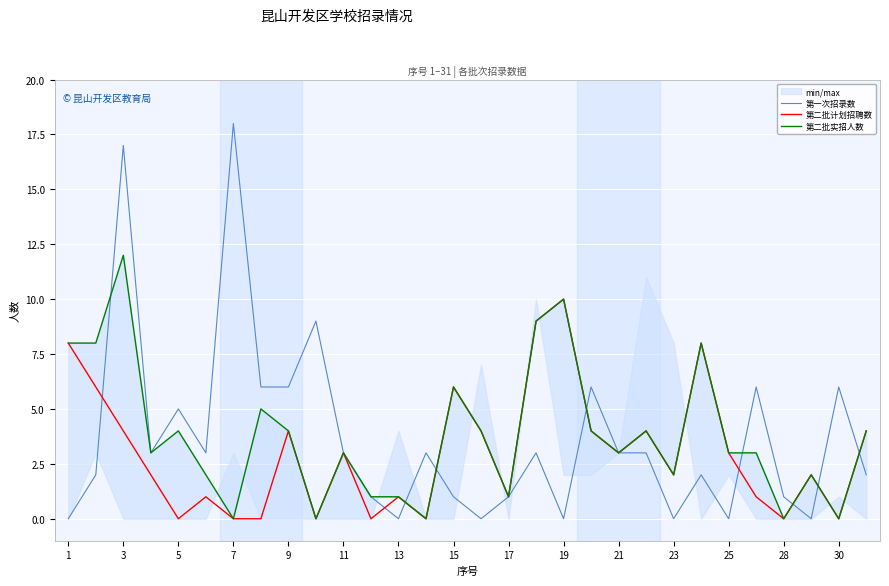

True or false: 第一次招录数 has a value of 30 at 7.

False